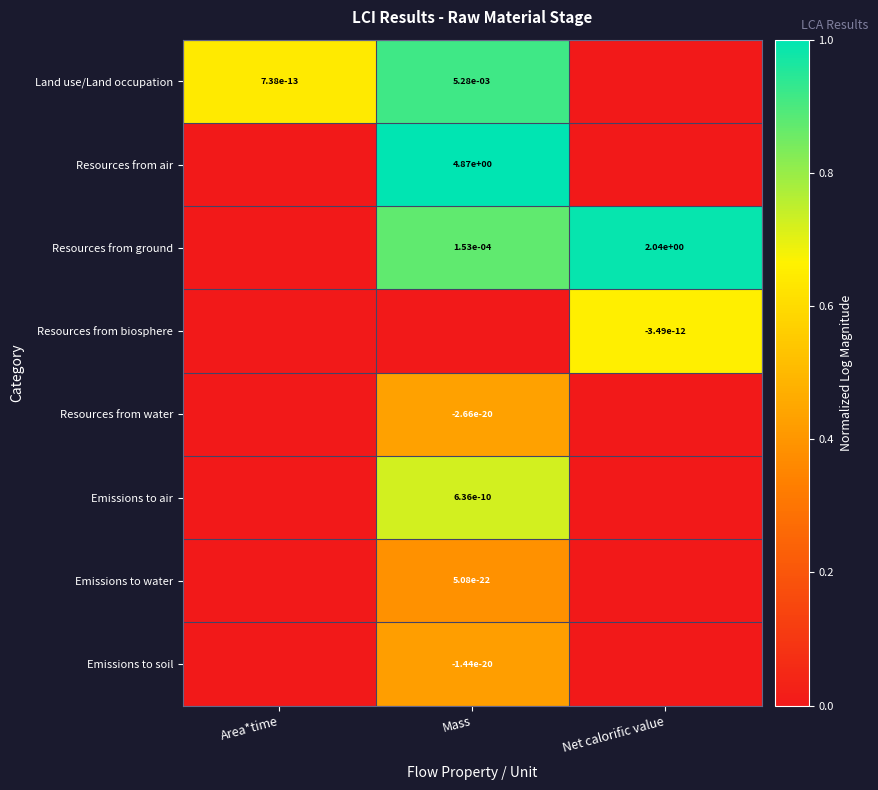

Rank the series by their maximum value, from lowest to highest.

Emissions to water, Emissions to soil, Resources from water, Resources from biosphere, Emissions to air, Land use/Land occupation, Resources from ground, Resources from air